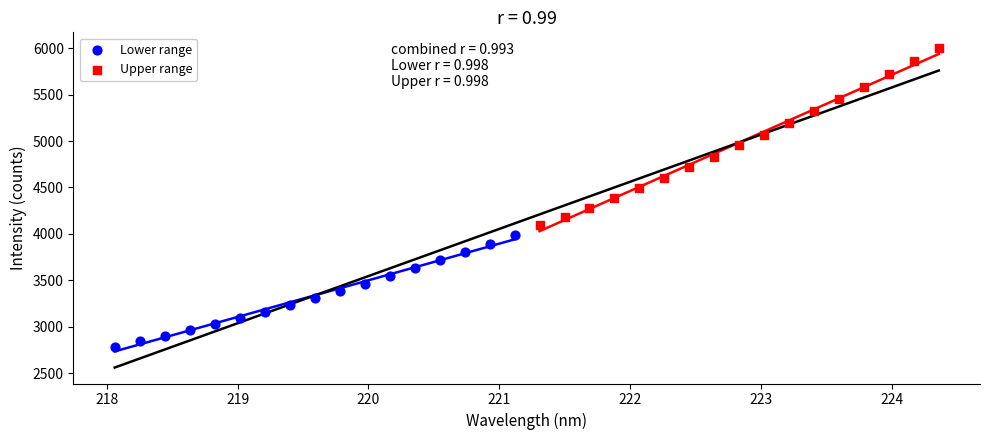

Which series has the largest Y range (max minus min)?

Upper range